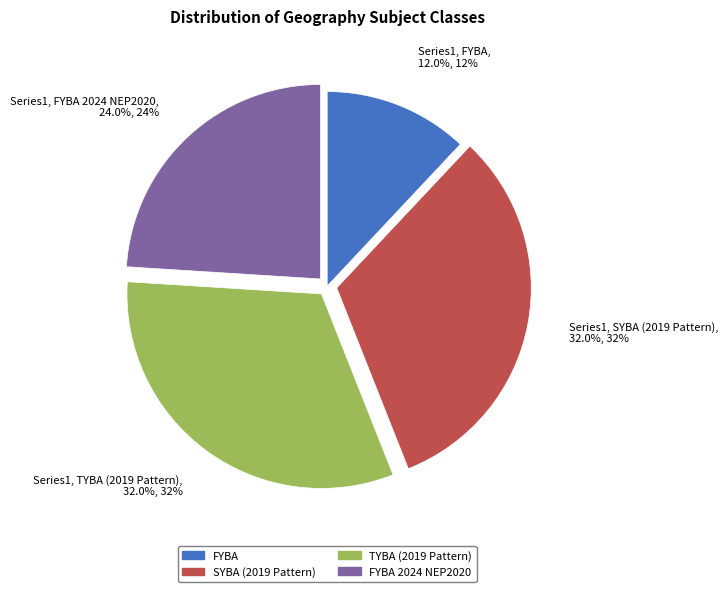

Does any single category account for the majority?

No